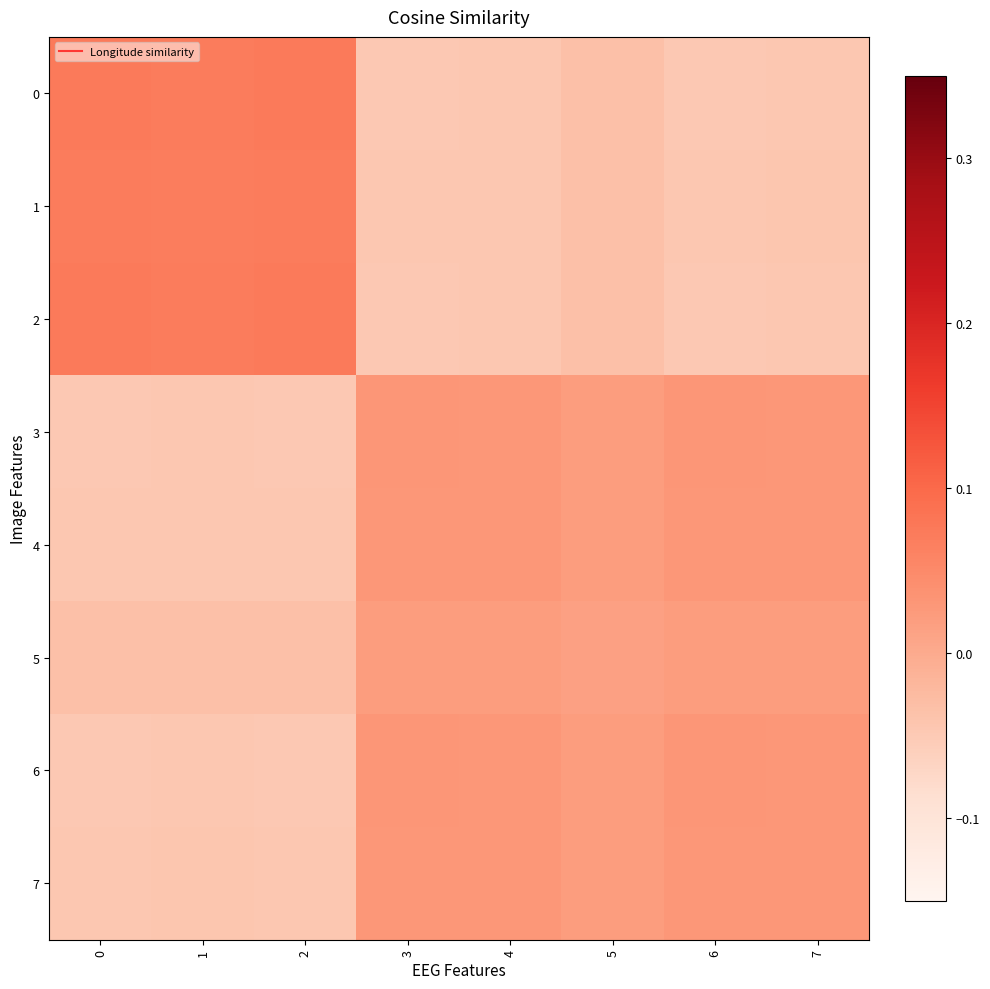

List the series in order of their peak value, highest first.

2, 0, 1, 6, 3, 4, 7, 5